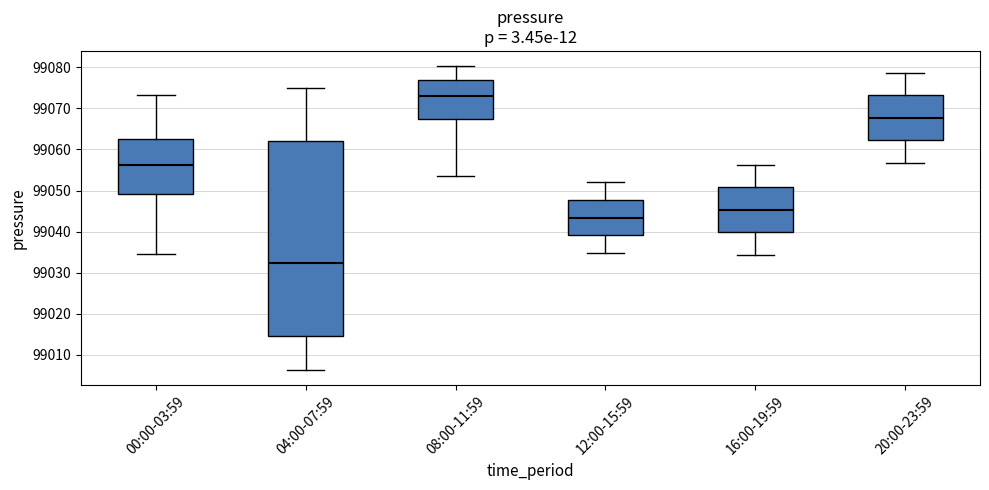

Reading left to right, transcribe this box plot: for each box, give where its median line is, the range the box spans, and where its two whiskers end, as read against the y-axis. The values are not printed on the chart, so give them approximately, as read against the axis.

00:00-03:59: median 99056, box 99049 to 99063, whiskers 99035 to 99073
04:00-07:59: median 99032, box 99015 to 99062, whiskers 99006 to 99075
08:00-11:59: median 99073, box 99067 to 99077, whiskers 99053 to 99080
12:00-15:59: median 99043, box 99039 to 99048, whiskers 99035 to 99052
16:00-19:59: median 99045, box 99040 to 99051, whiskers 99034 to 99056
20:00-23:59: median 99068, box 99062 to 99073, whiskers 99057 to 99079